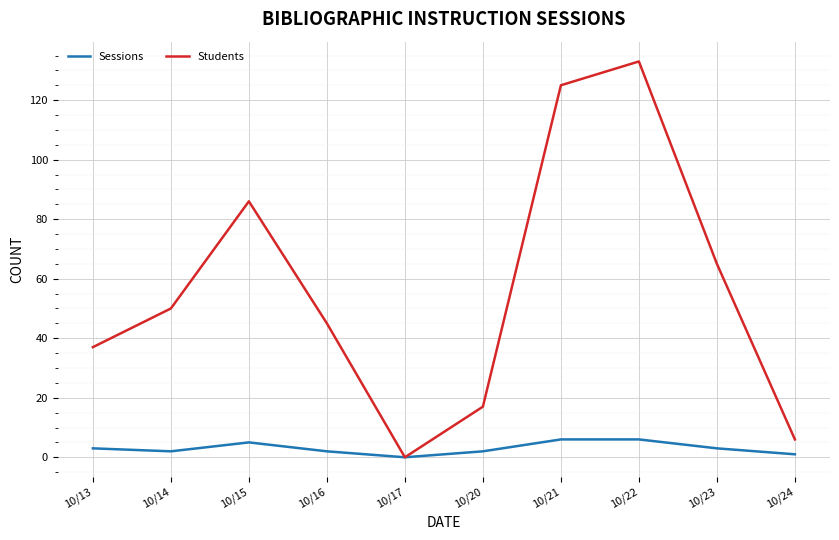

Rank the series at 10/14 from highest to lowest value.

Students, Sessions